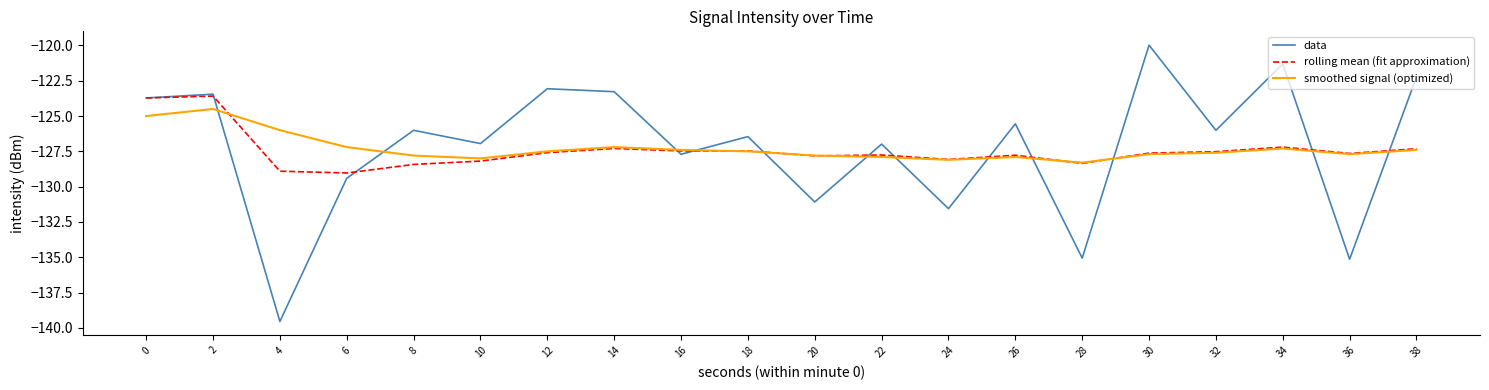

The smoothed signal (optimized) series shows -127.7 at 30. True or false?

True